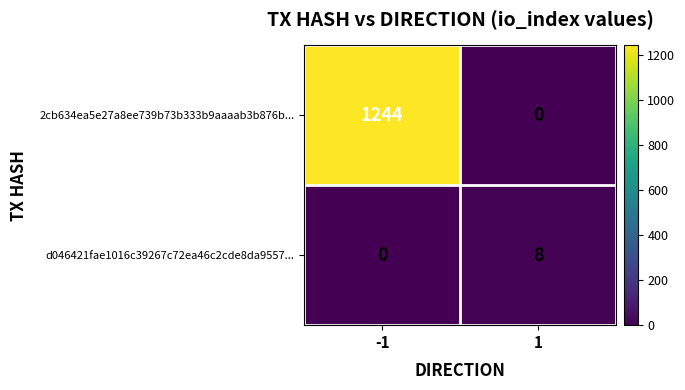

Is it true that 2cb634ea5e27a8ee739b73b333b9aaaab3b876b... equals 691 at 1?

False